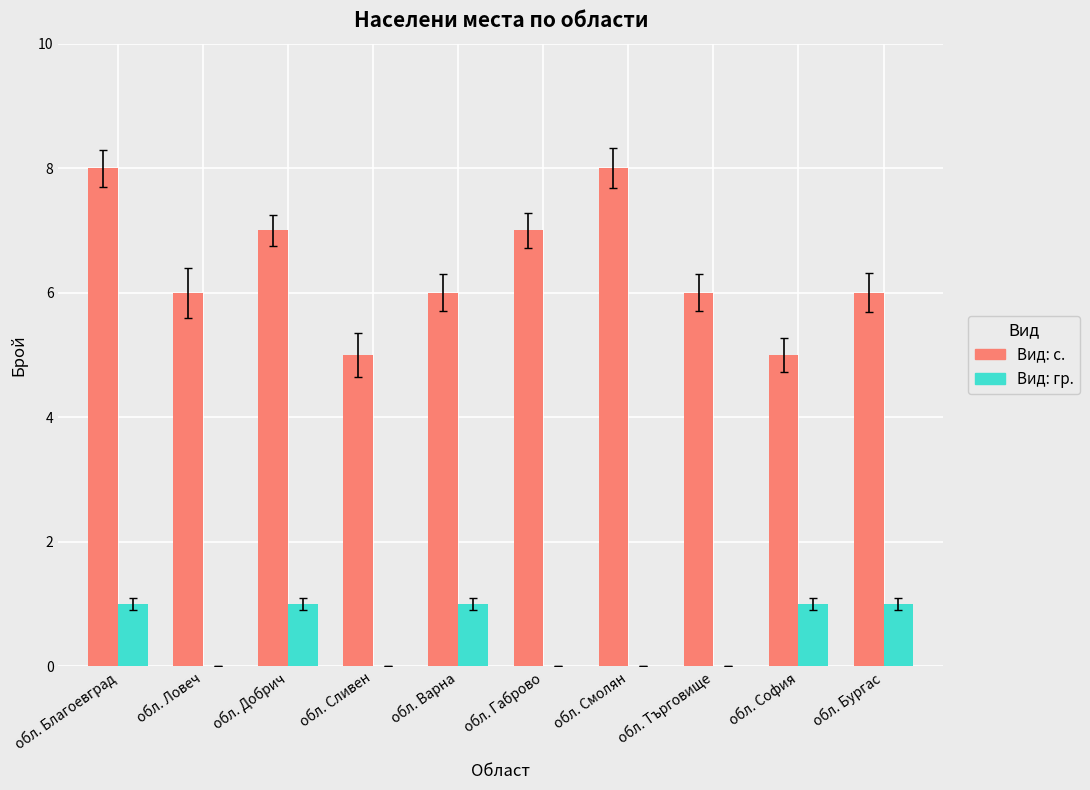

What is the sum of all Вид: гр. values?

5